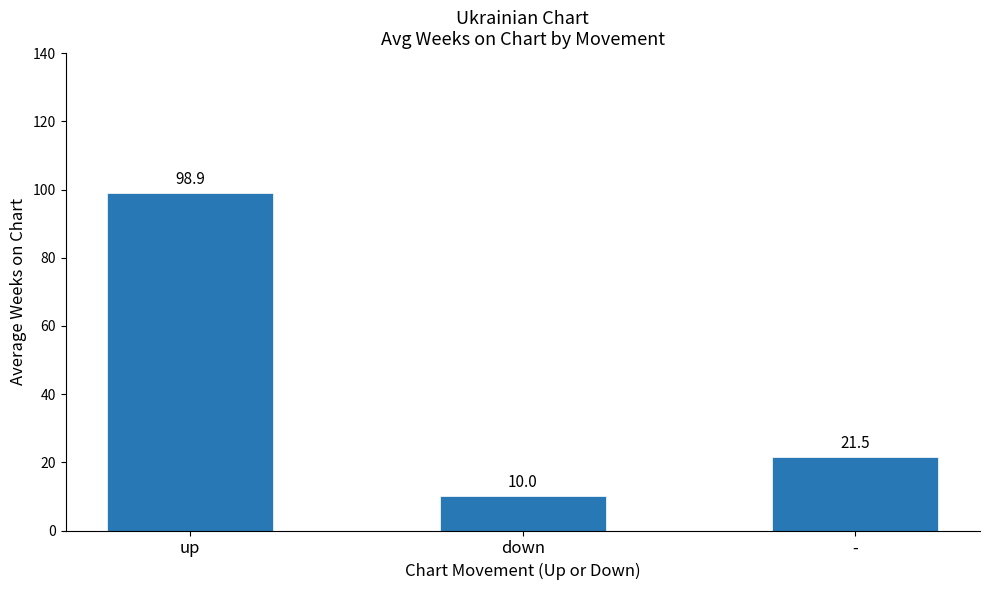

Which has a higher value, down or up?

up